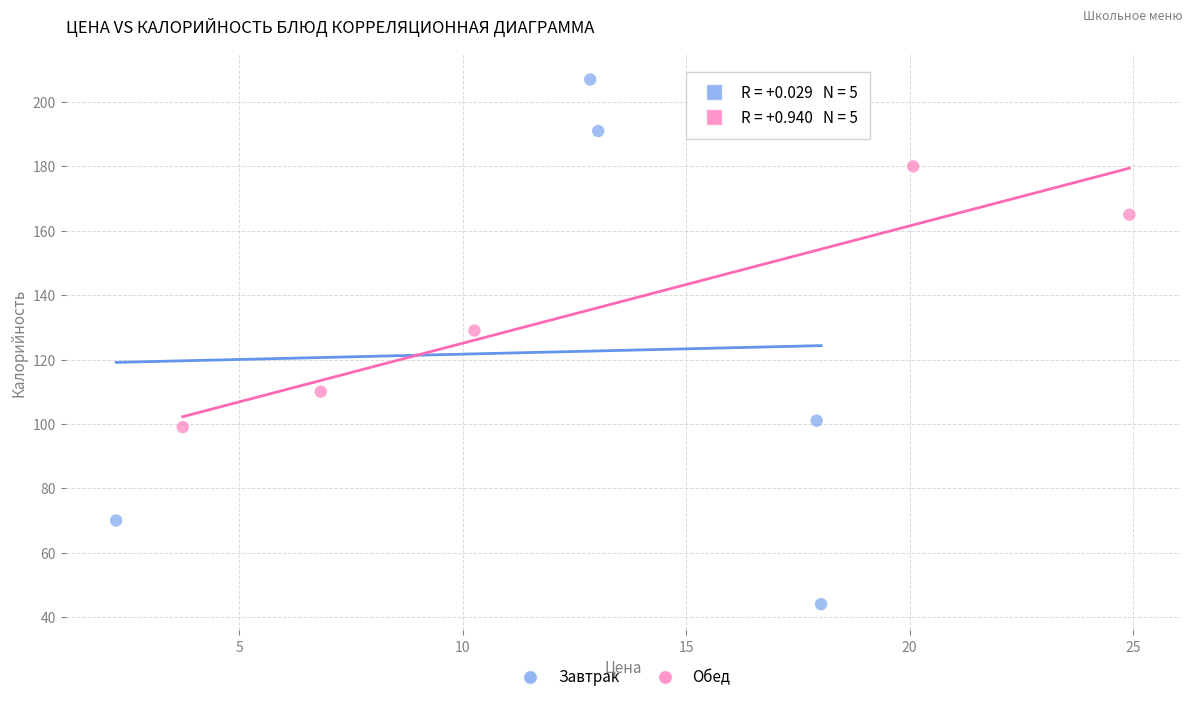

Which series contains the highest Y value?

Завтрак